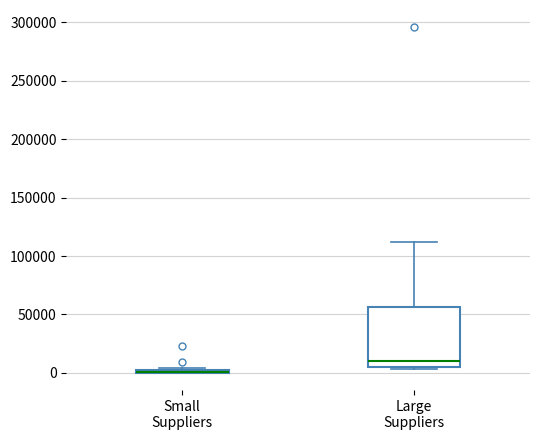

Reading left to right, transcribe this box plot: for each box, give where its median line is, the range the box spans, and where its two whiskers end, as read against the y-axis. The values are not printed on the chart, so give them approximately, as read against the axis.

Small Suppliers: box collapsed to a line at 0, whiskers 0 to 5000
Large Suppliers: median 10000, box 5000 to 55000, whiskers 5000 (just below the box's lower edge) to 110000